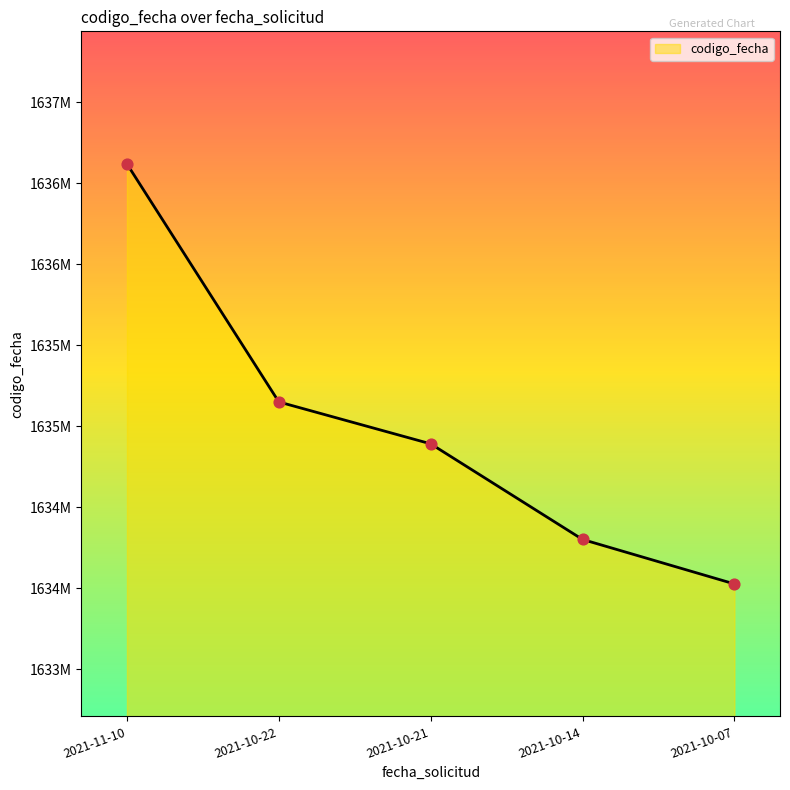

Between 2021-10-21 and 2021-11-10, which is larger?

2021-11-10